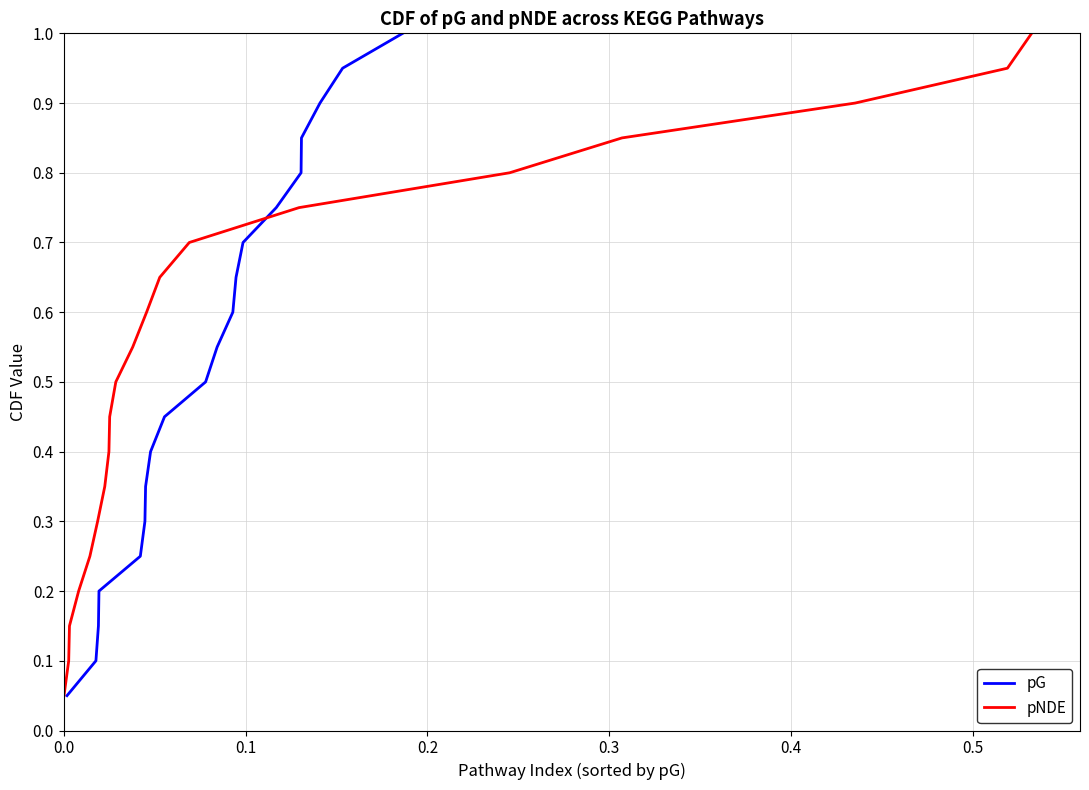

What is the highest value of the pNDE series?

1.0